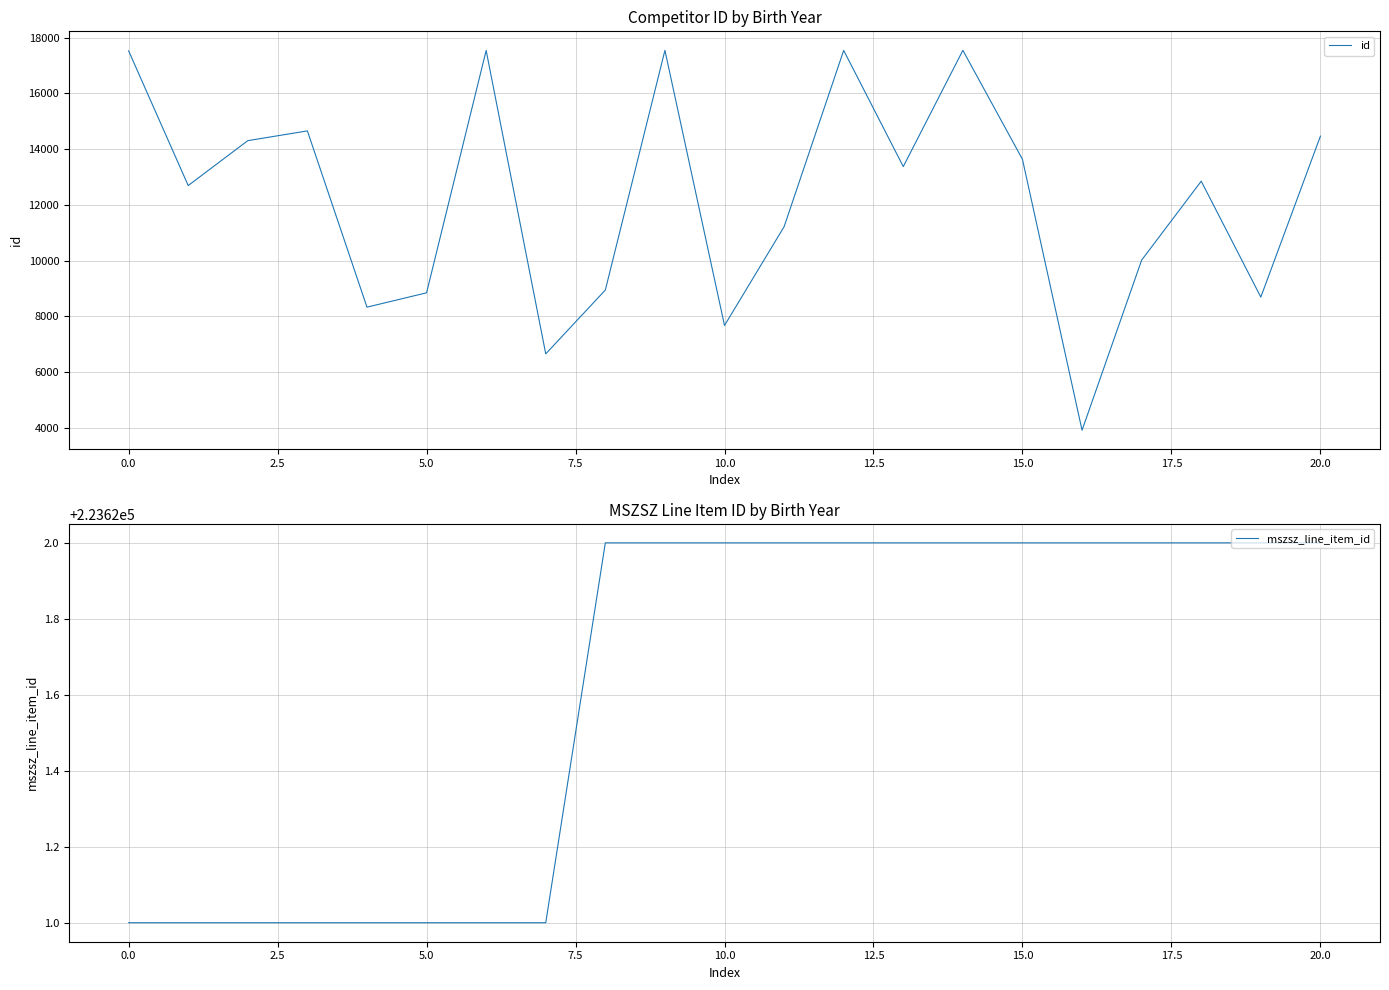

What is the highest value of the id series?

17541